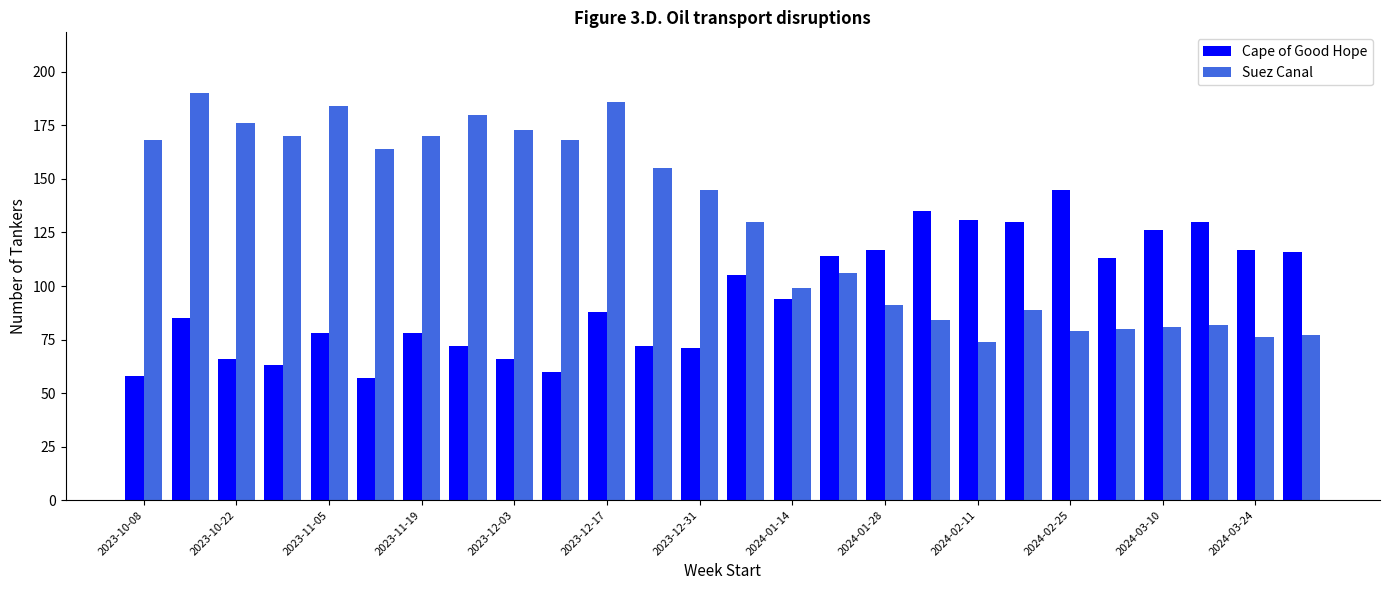

List the series in order of their peak value, lowest first.

Cape of Good Hope, Suez Canal